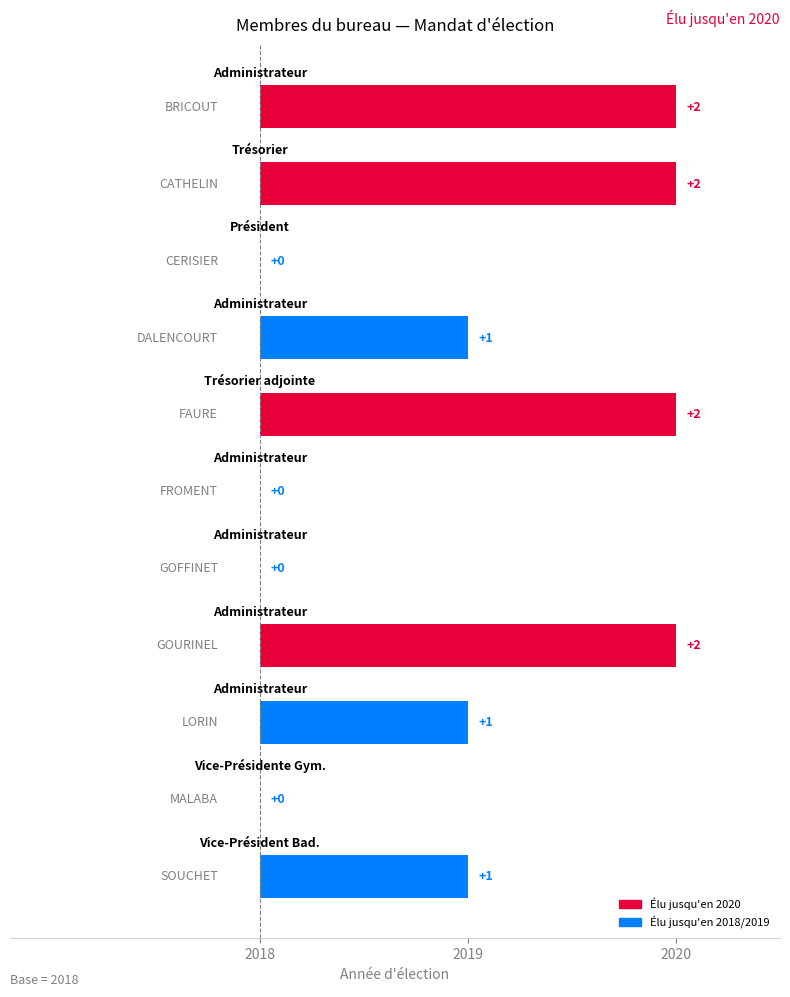

The value at CATHELIN is 2020. True or false?

True